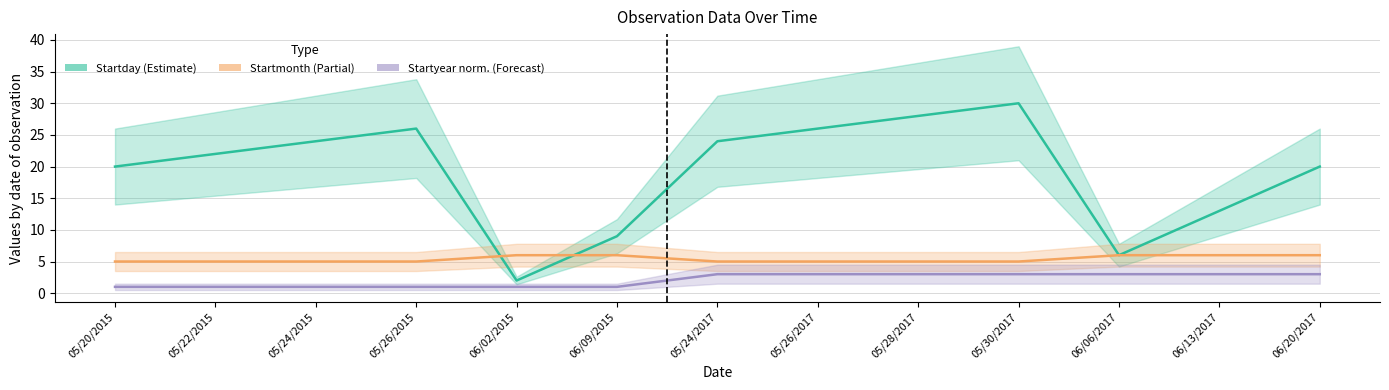

Is the value of Startday (Estimate) at 05/24/2015 greater than the value of Startyear norm. (Forecast) at 05/24/2015?

Yes